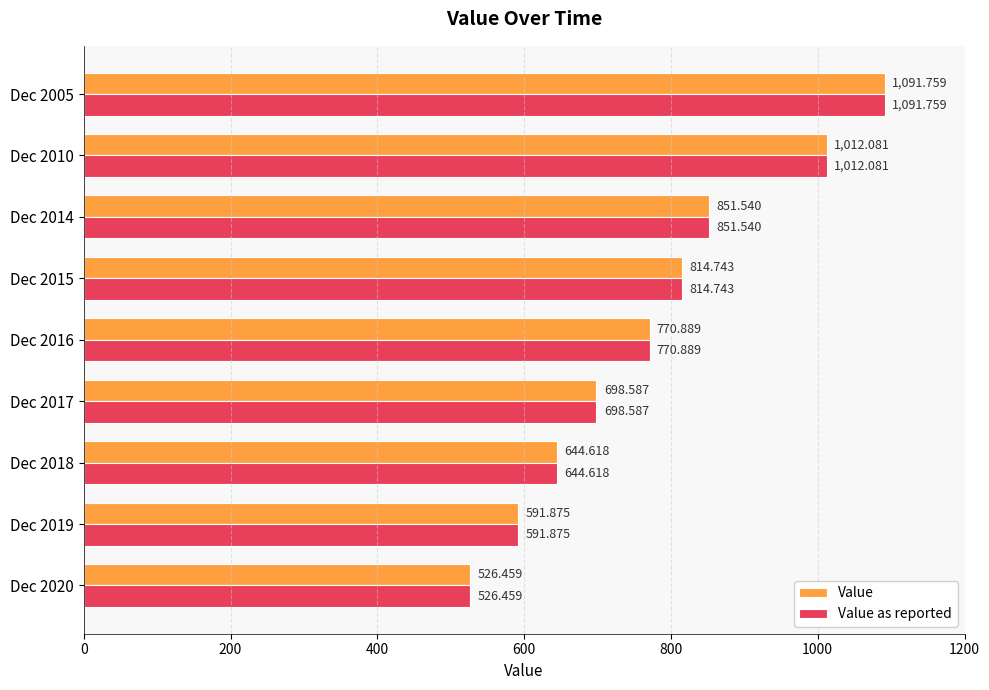

Count the number of data series in this chart.

2